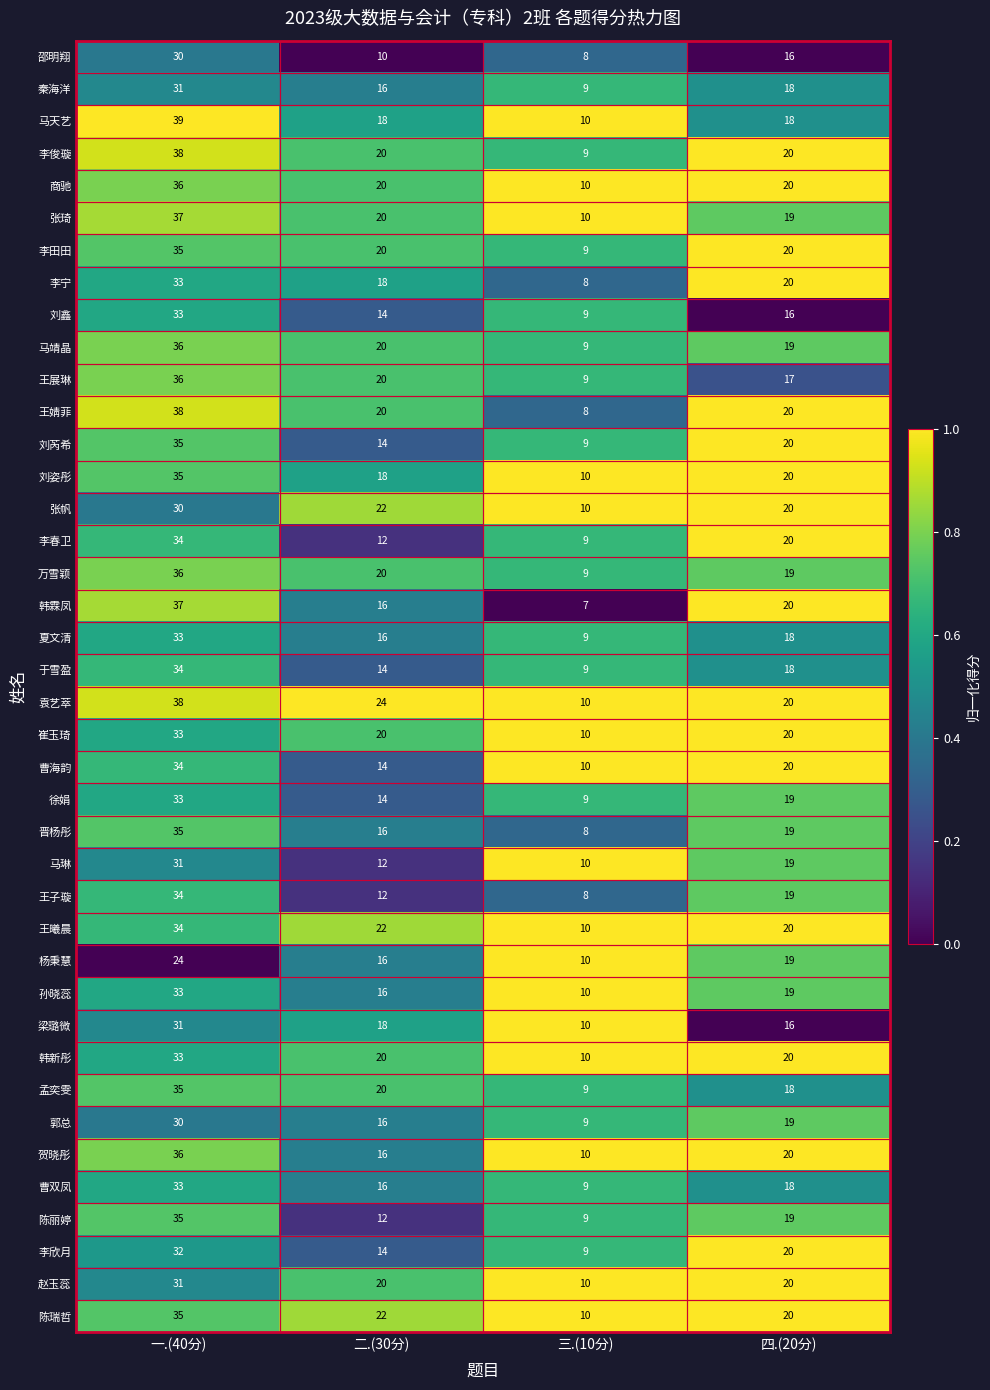

Read the 万雪颖 value at 一.(40分), to the nearest 10.

40